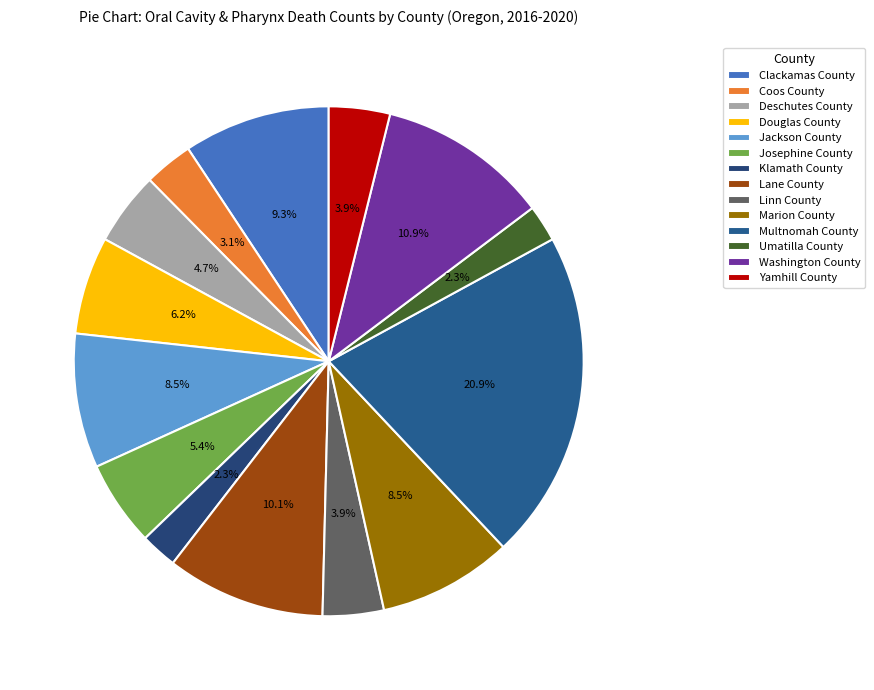

Which has a higher value, Washington County or Josephine County?

Washington County